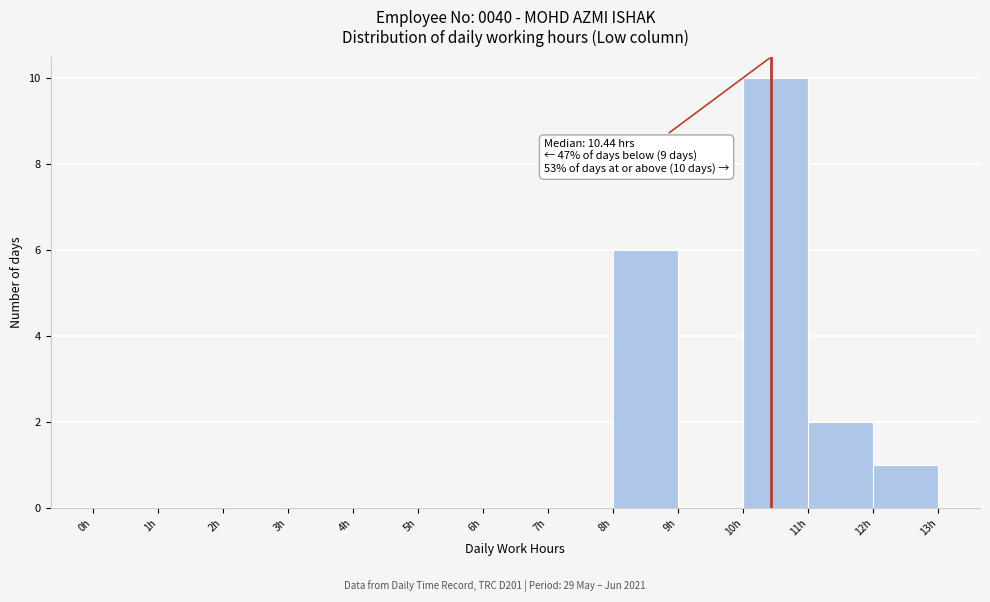

Over which range of the x-axis is the bar tallest?

10 to 11